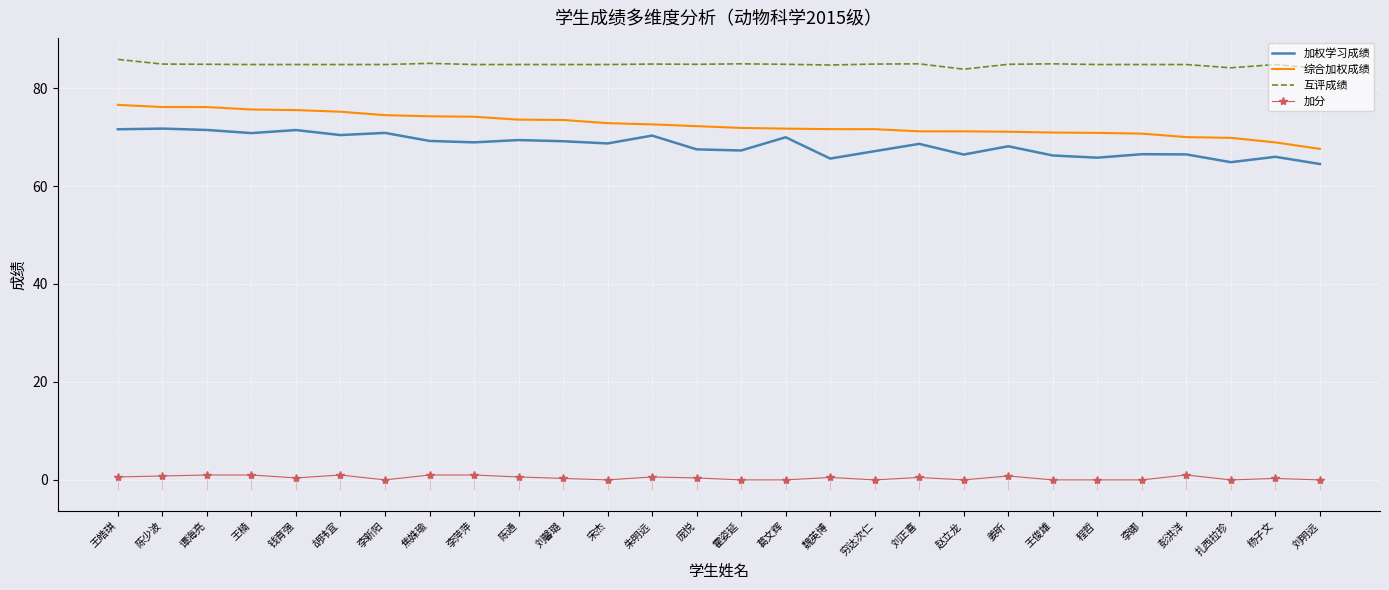

What is the difference between the second highest and minimum values in the 加权学习成绩 series?

7.1